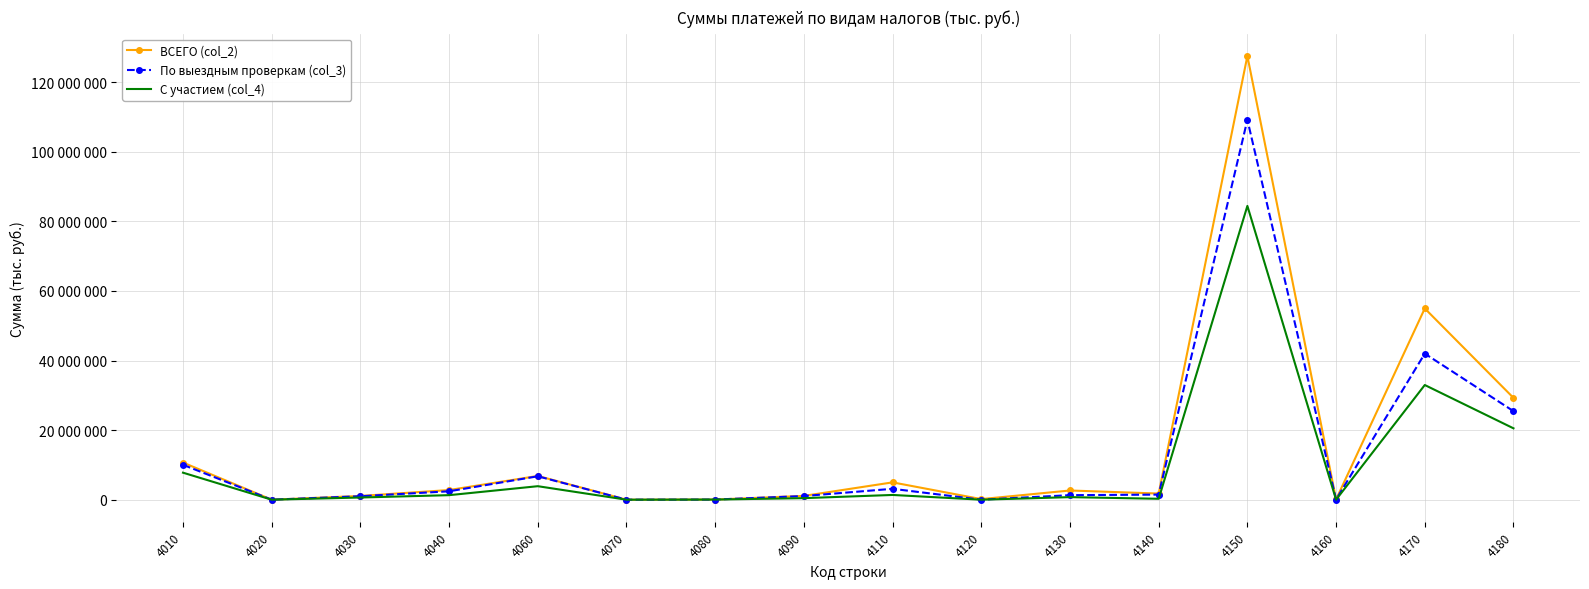

What are all the series names shown in the legend?

ВСЕГО (col_2), По выездным проверкам (col_3), С участием (col_4)